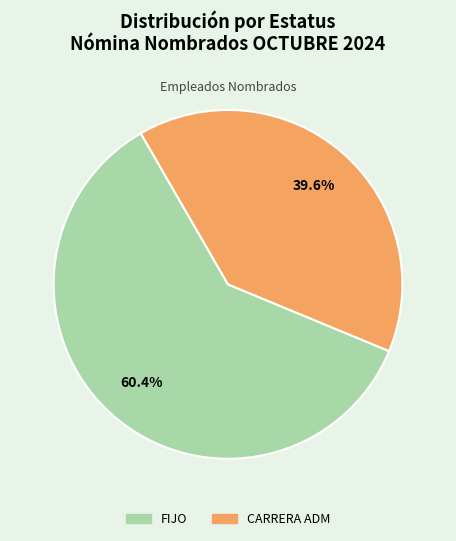

Which slice is the smallest?

CARRERA ADM